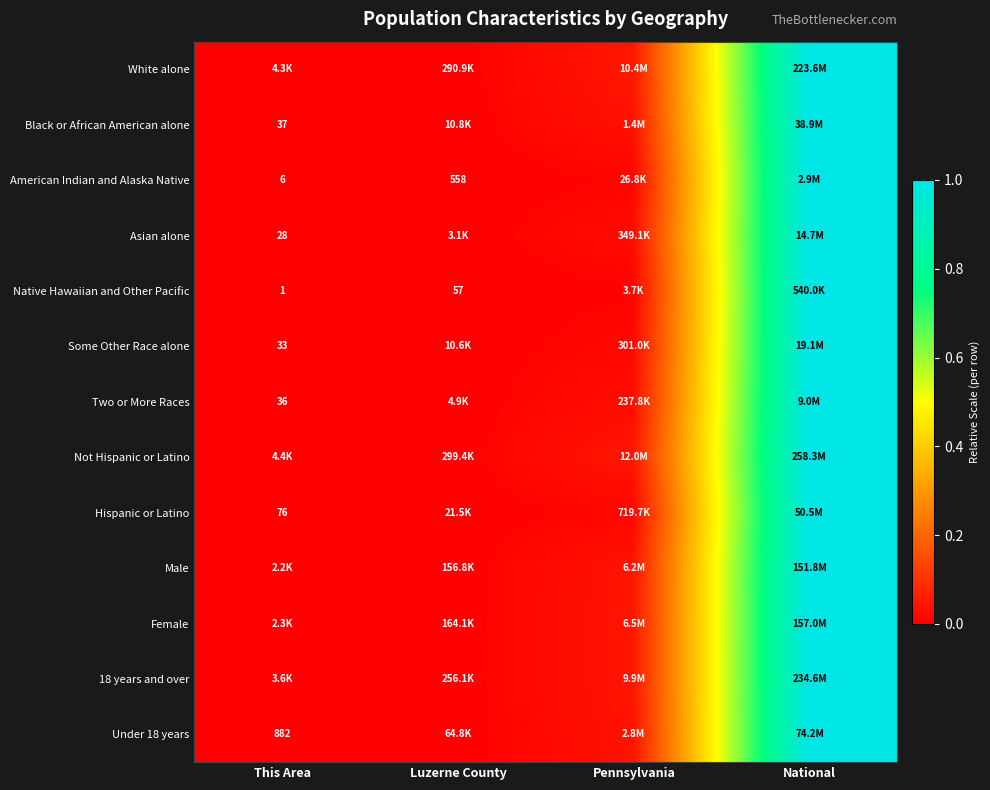

Which series has the largest total across all categories?

White alone